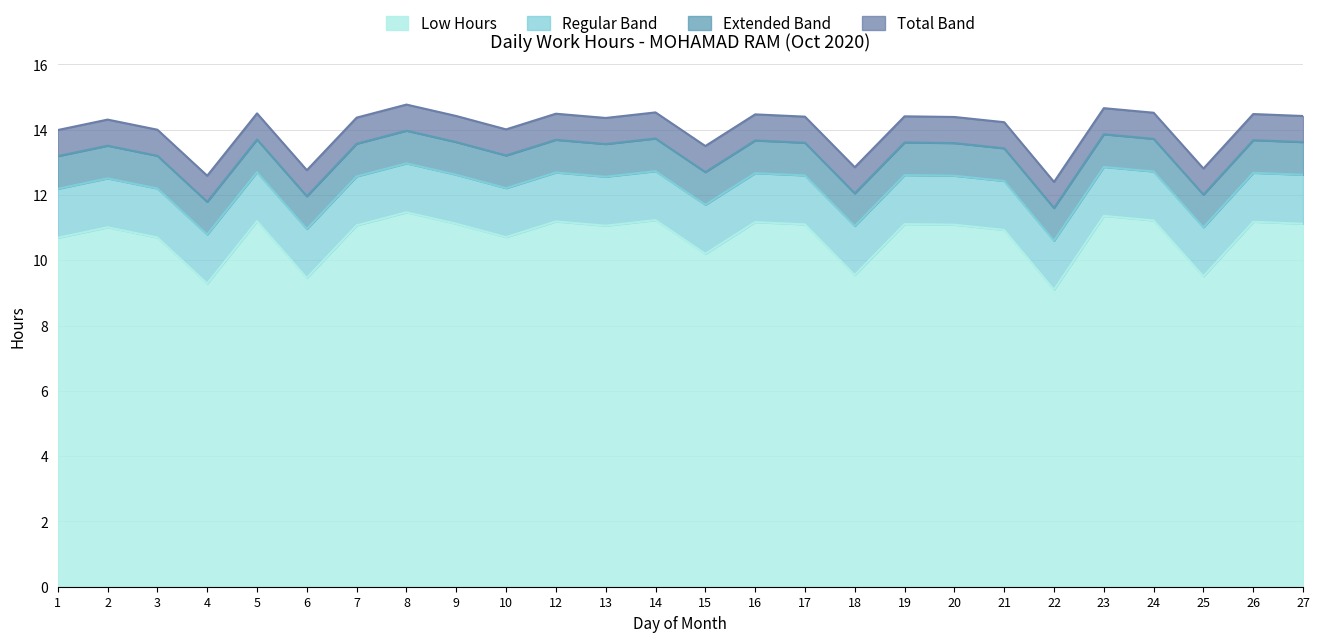

Which has a higher value, 19 or 5?

5